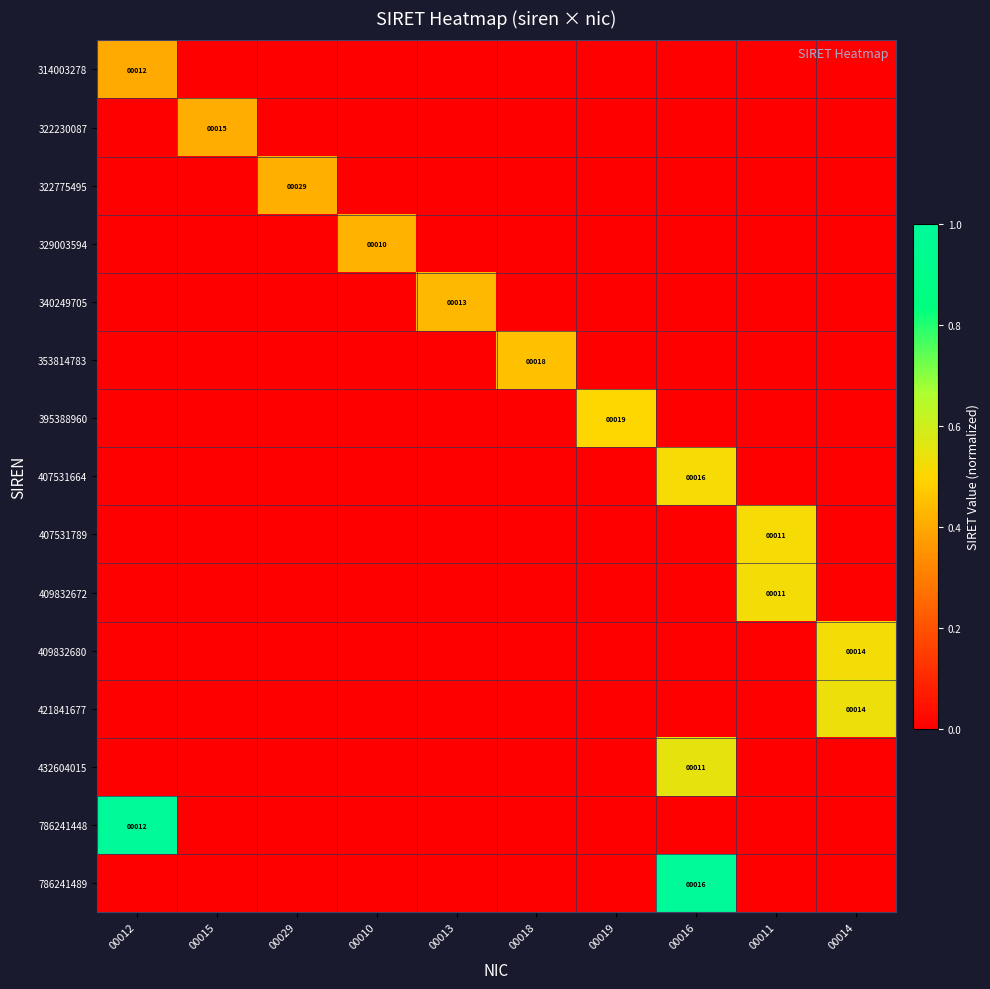

What is the total value across all series at 00013?

0.4